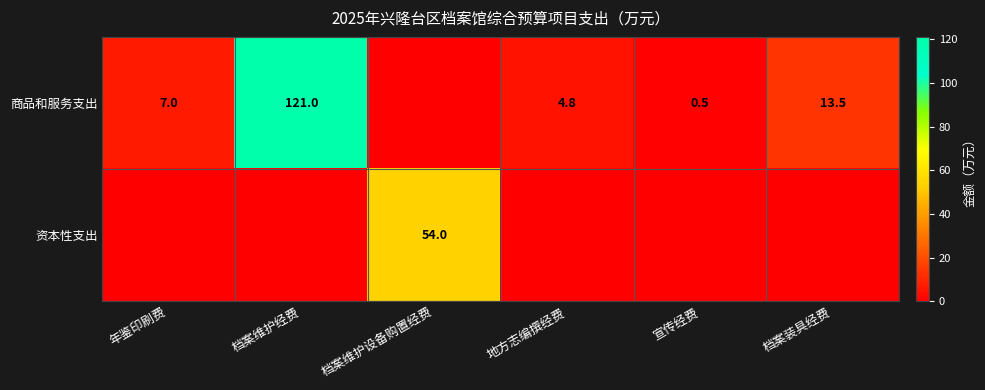

At which category is the sum across all series the highest?

档案维护经费